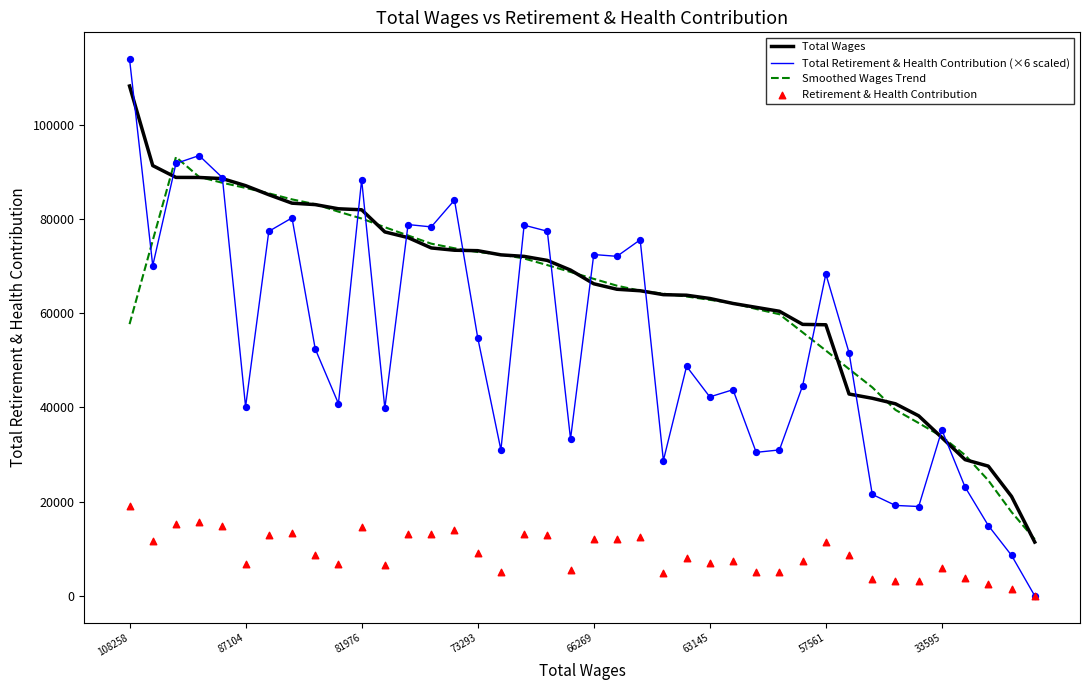

Which series has the largest total across all categories?

Total Wages